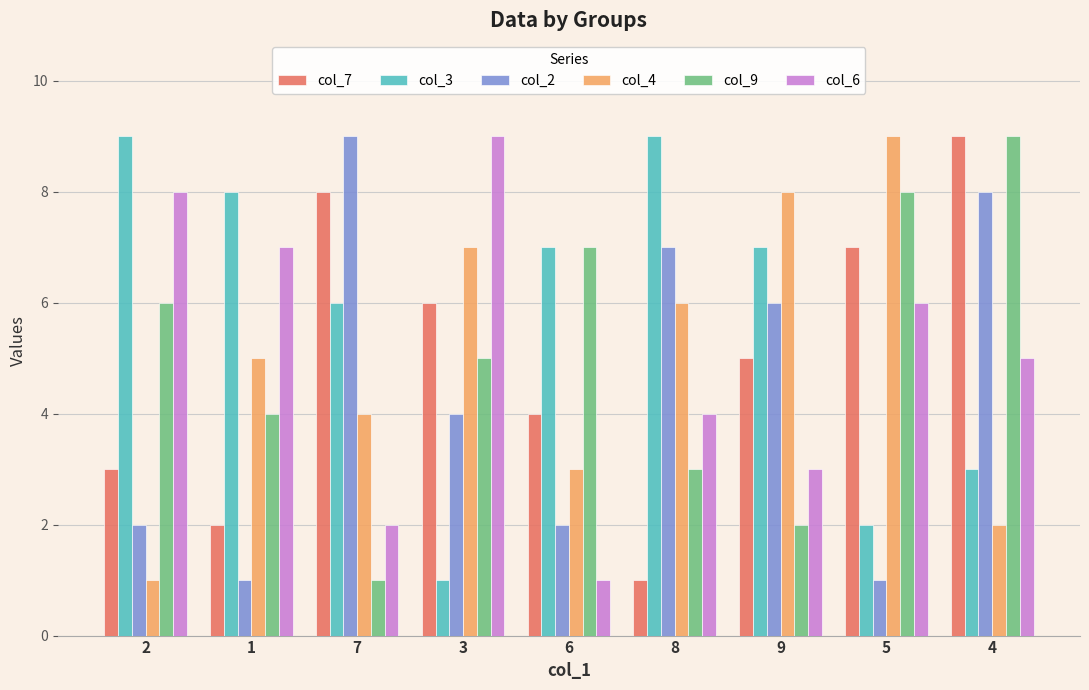

What is the average value of the col_3 series?

6